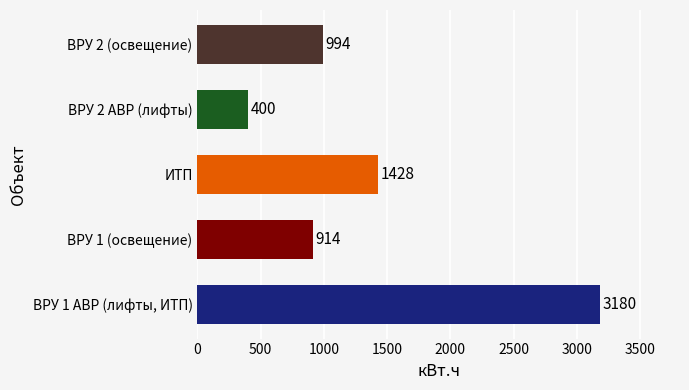

What is the difference between the maximum and minimum values?

2780